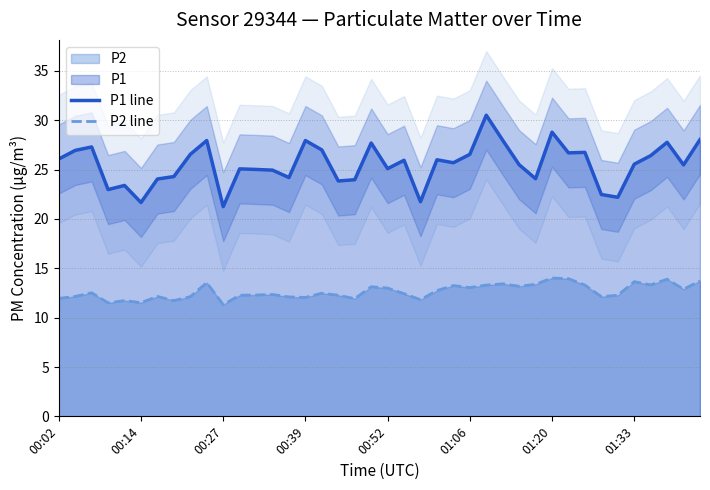

What is the highest value of the P1 line series?

30.5